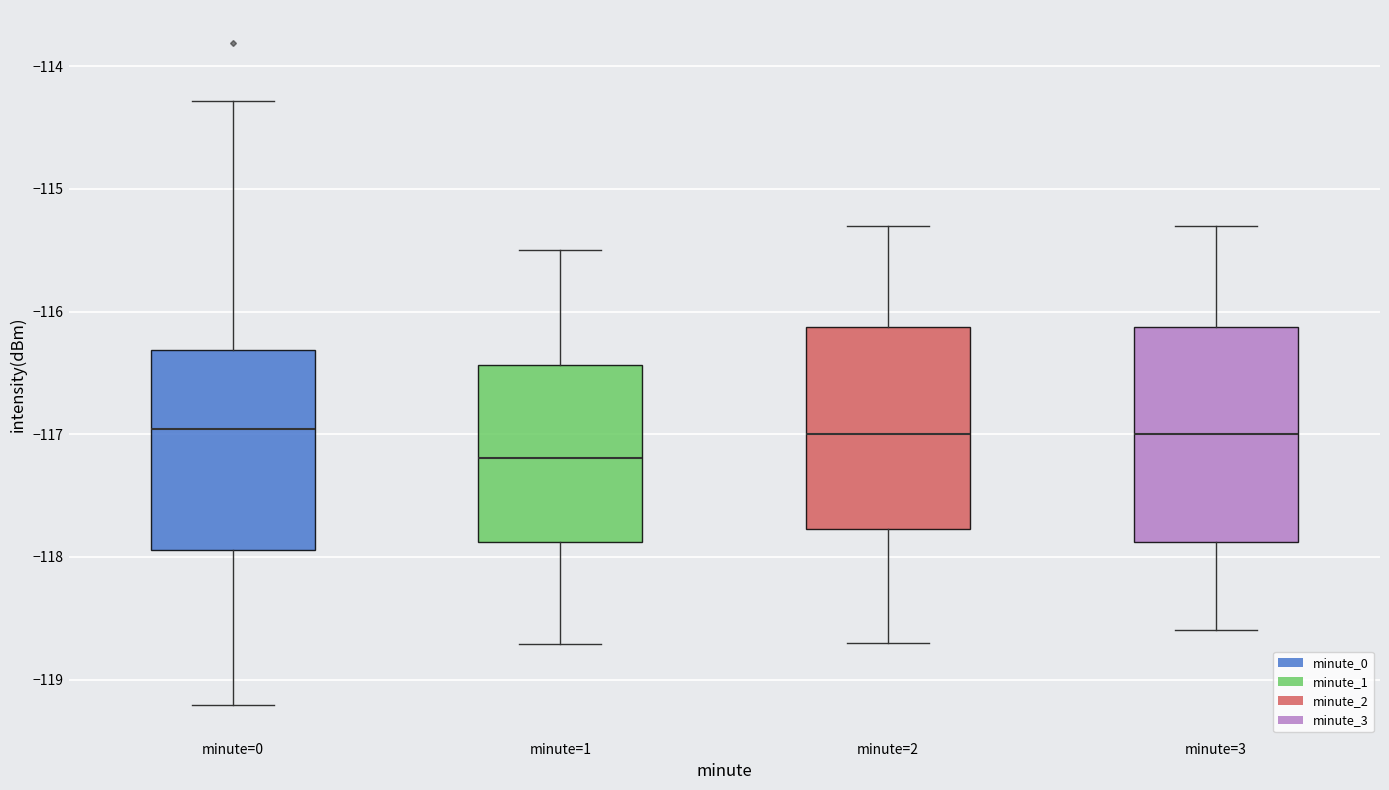

Reading left to right, transcribe this box plot: for each box, give where its median line is, the range the box spans, and where its two whiskers end, as read against the y-axis. The values are not printed on the chart, so give them approximately, as read against the axis.

minute=0: median -117.0, box -117.9 to -116.3, whiskers -119.2 to -114.3
minute=1: median -117.2, box -117.9 to -116.4, whiskers -118.7 to -115.5
minute=2: median -117.0, box -117.8 to -116.1, whiskers -118.7 to -115.3
minute=3: median -117.0, box -117.9 to -116.1, whiskers -118.6 to -115.3